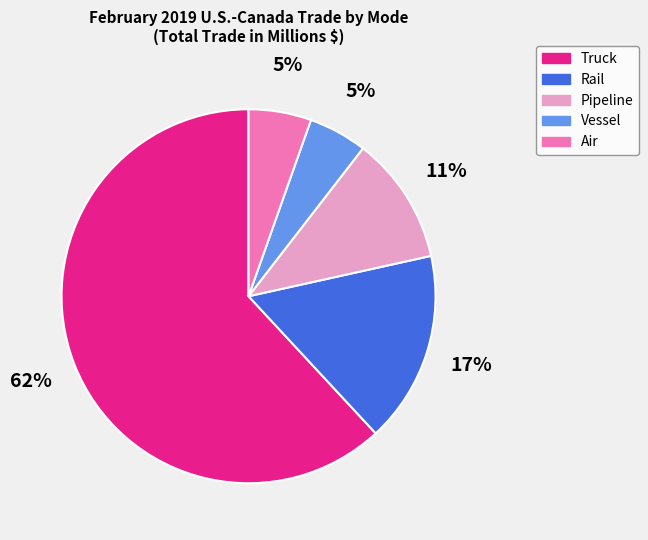

Is the sum of Pipeline and Rail greater than half?

No